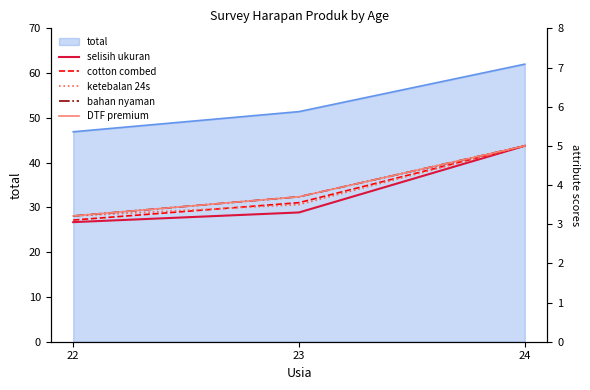

Reading left to right, extract all data points from this chart.

selisih ukuran: 22=3.1	23=3.3	24=5.0
cotton combed: 22=3.1	23=3.5	24=5.0
ketebalan 24s: 22=3.2	23=3.5	24=5.0
bahan nyaman: 22=3.2	23=3.7	24=5.0
DTF premium: 22=3.2	23=3.7	24=5.0